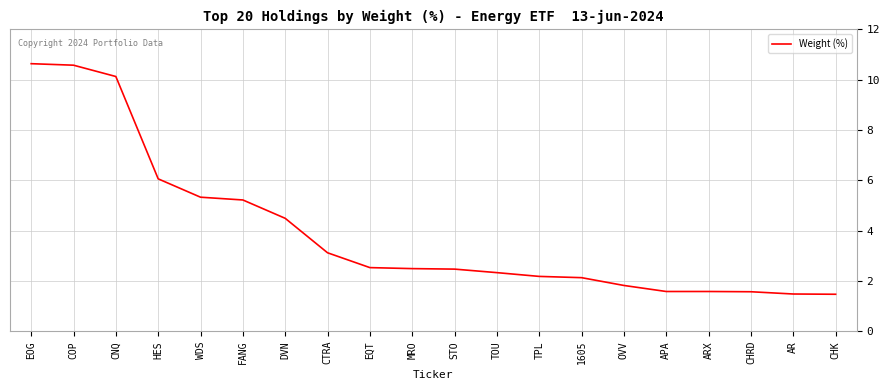

Where is the data nearest to the value 6?

HES